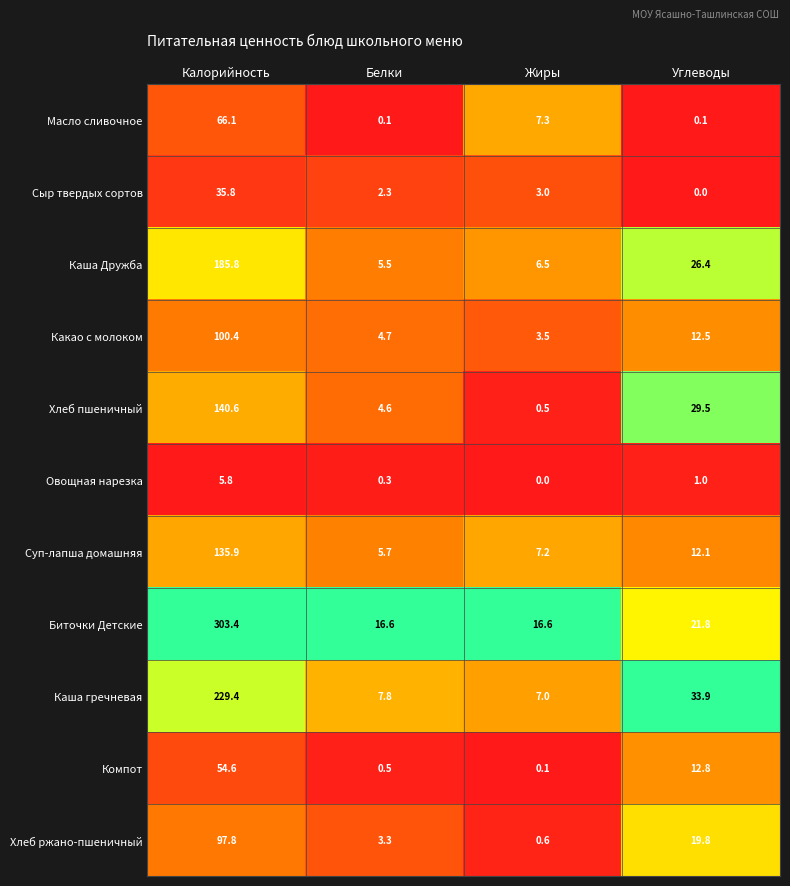

The Компот series shows 34.8 at Калорийность. True or false?

False